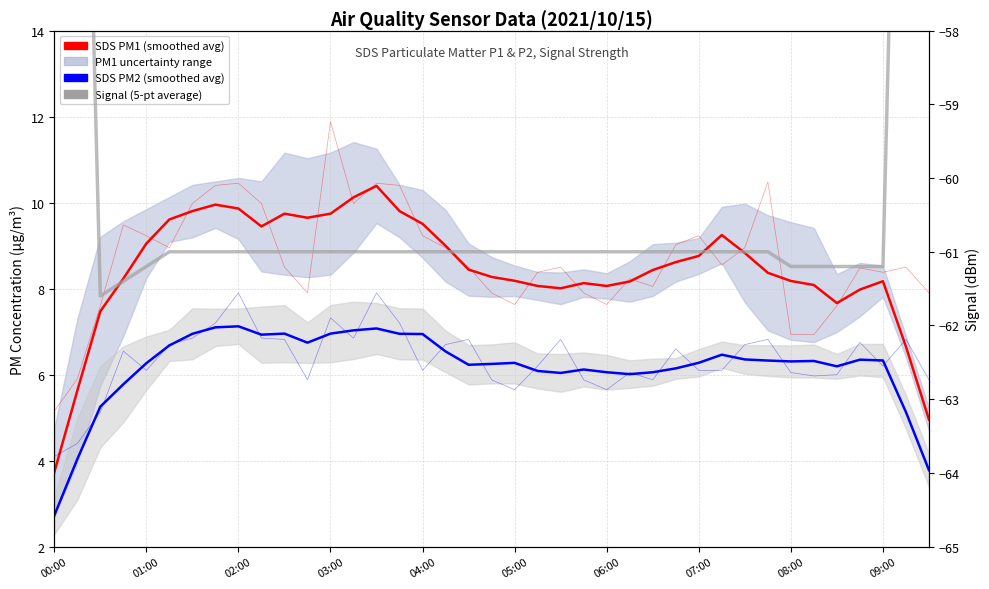

True or false: Signal (5-pt average) and SDS PM2 (smoothed) cross at least once.

False